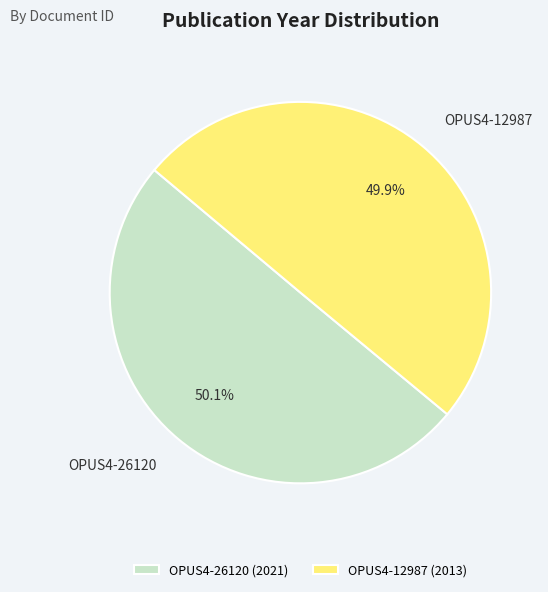

The OPUS4-12987 slice represents 37% of the pie. True or false?

False